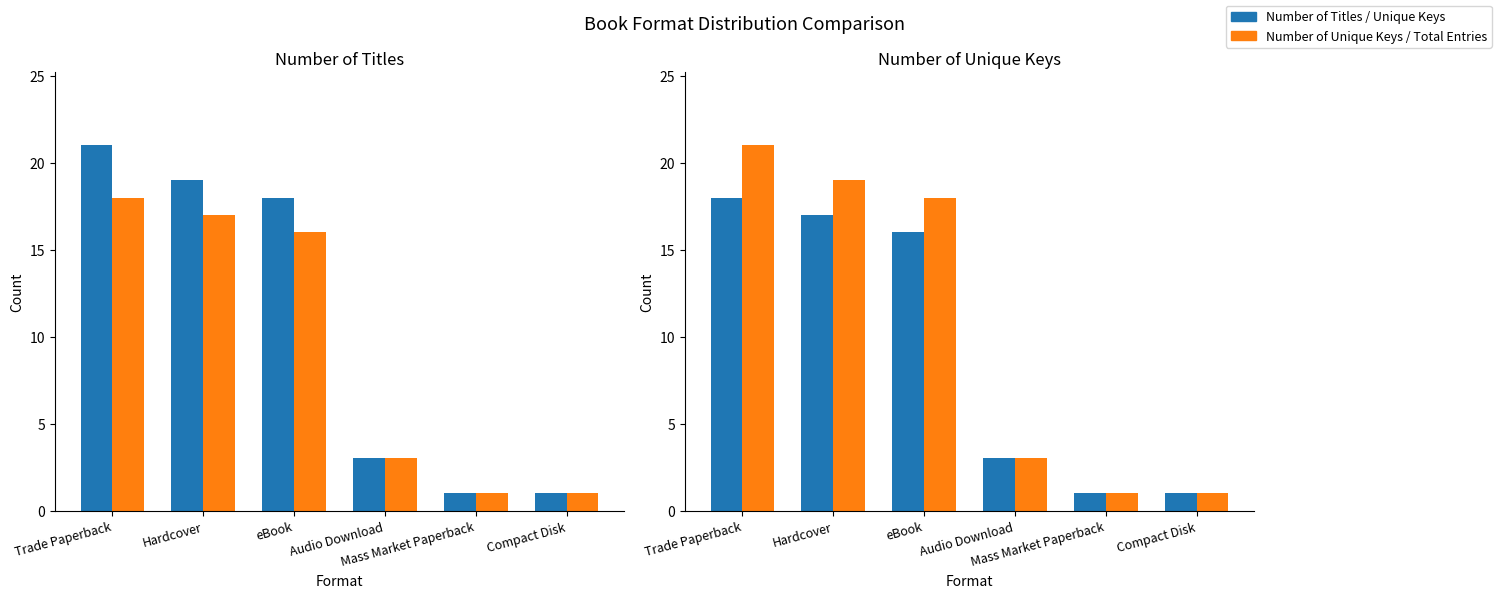

Which series changed the most between Audio Download and Compact Disk?

Number of Titles